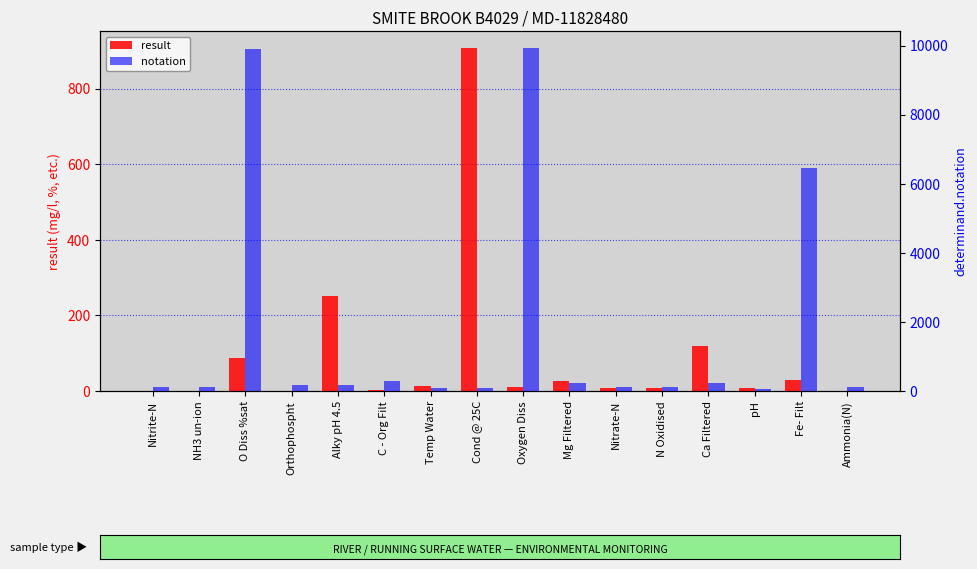

Between Orthophospht and Nitrate-N, which series saw the biggest shift?

notation